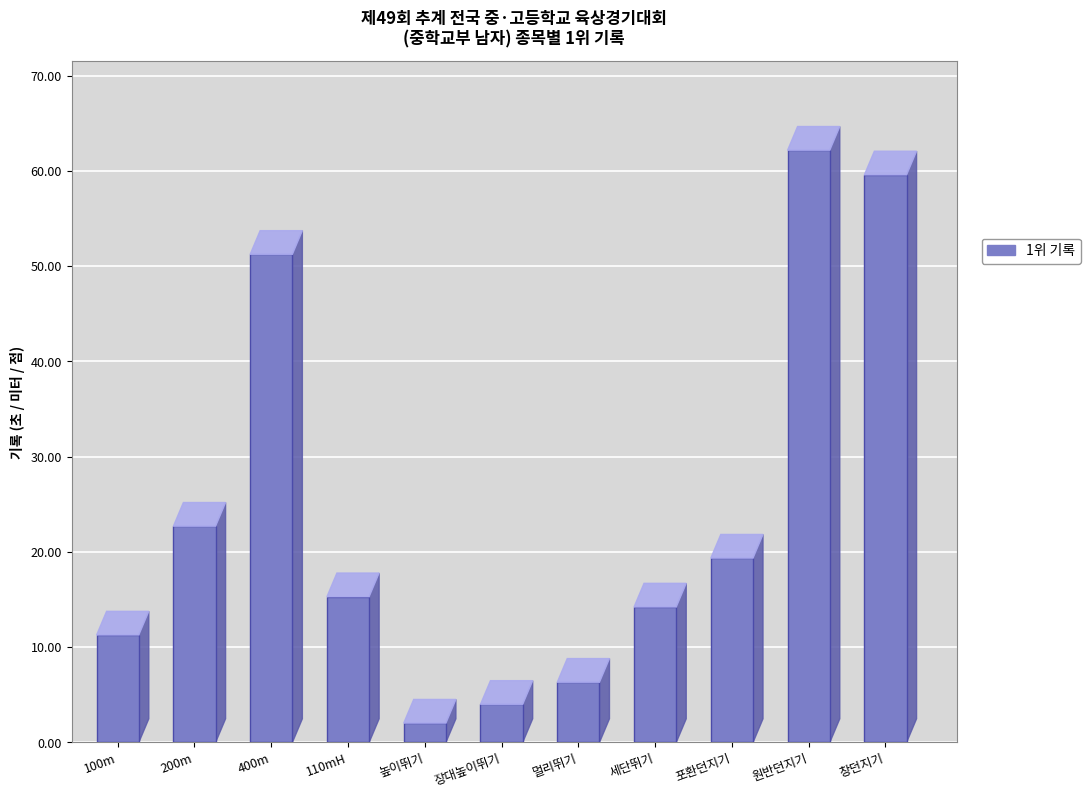

What value does the data have at 멀리뛰기?

6.3